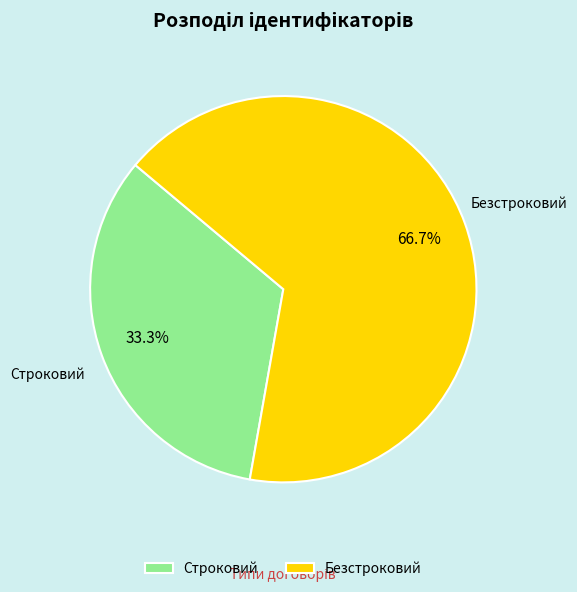

What percentage is NOT represented by Безстроковий?

33.3%